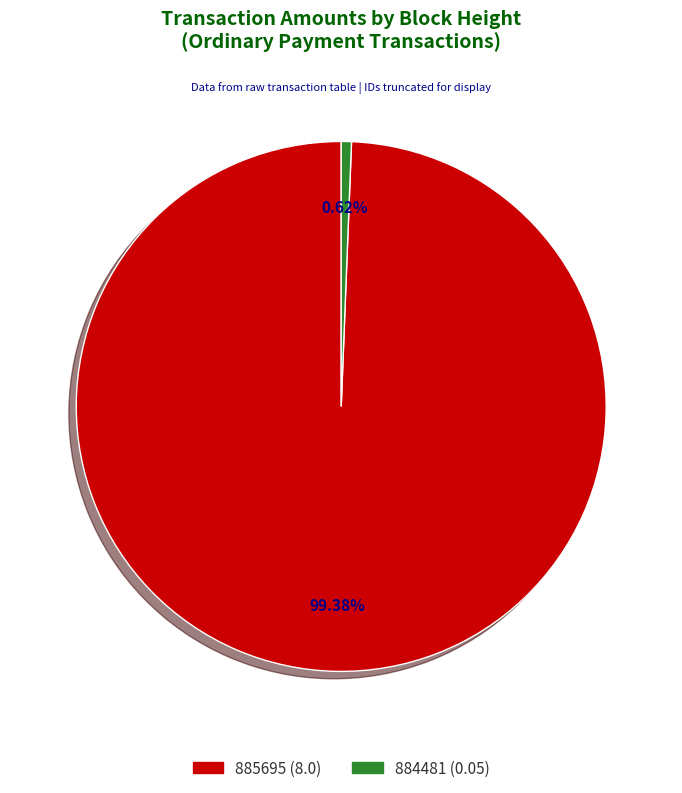

Does any single category account for the majority?

Yes